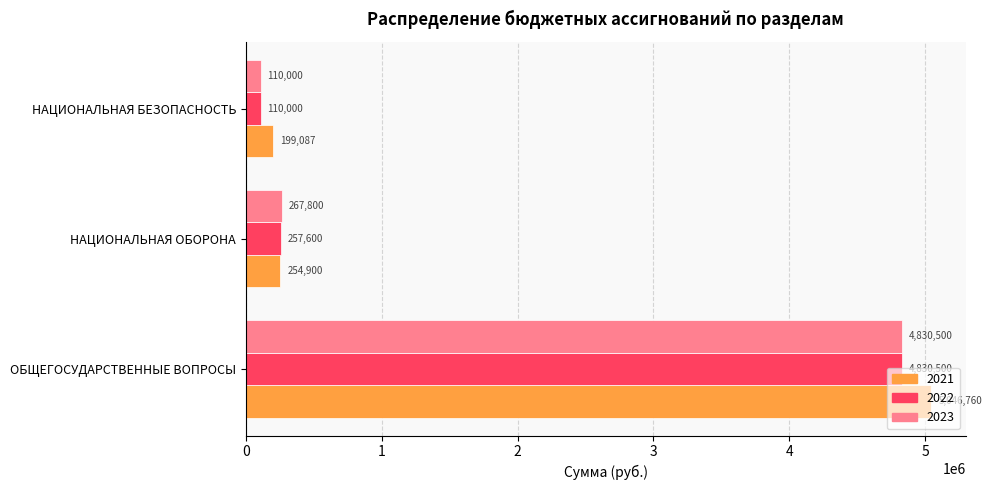

What value does the 2022 series have at НАЦИОНАЛЬНАЯ БЕЗОПАСНОСТЬ?

110000.0